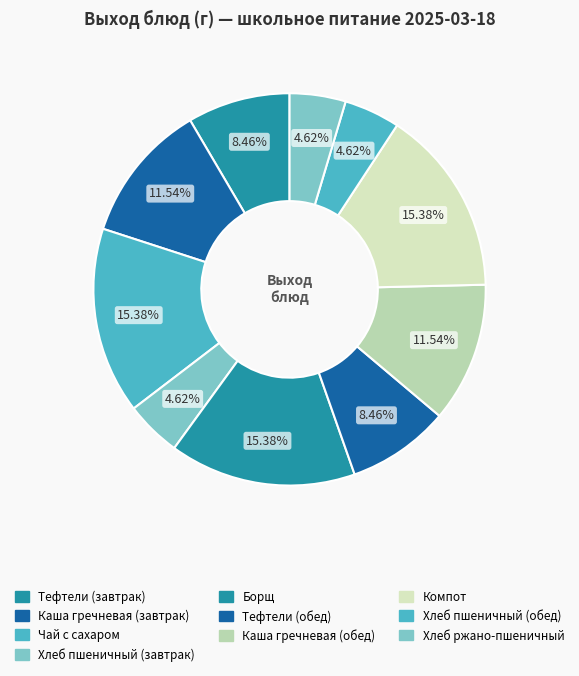

How many slices are in this pie chart?

10